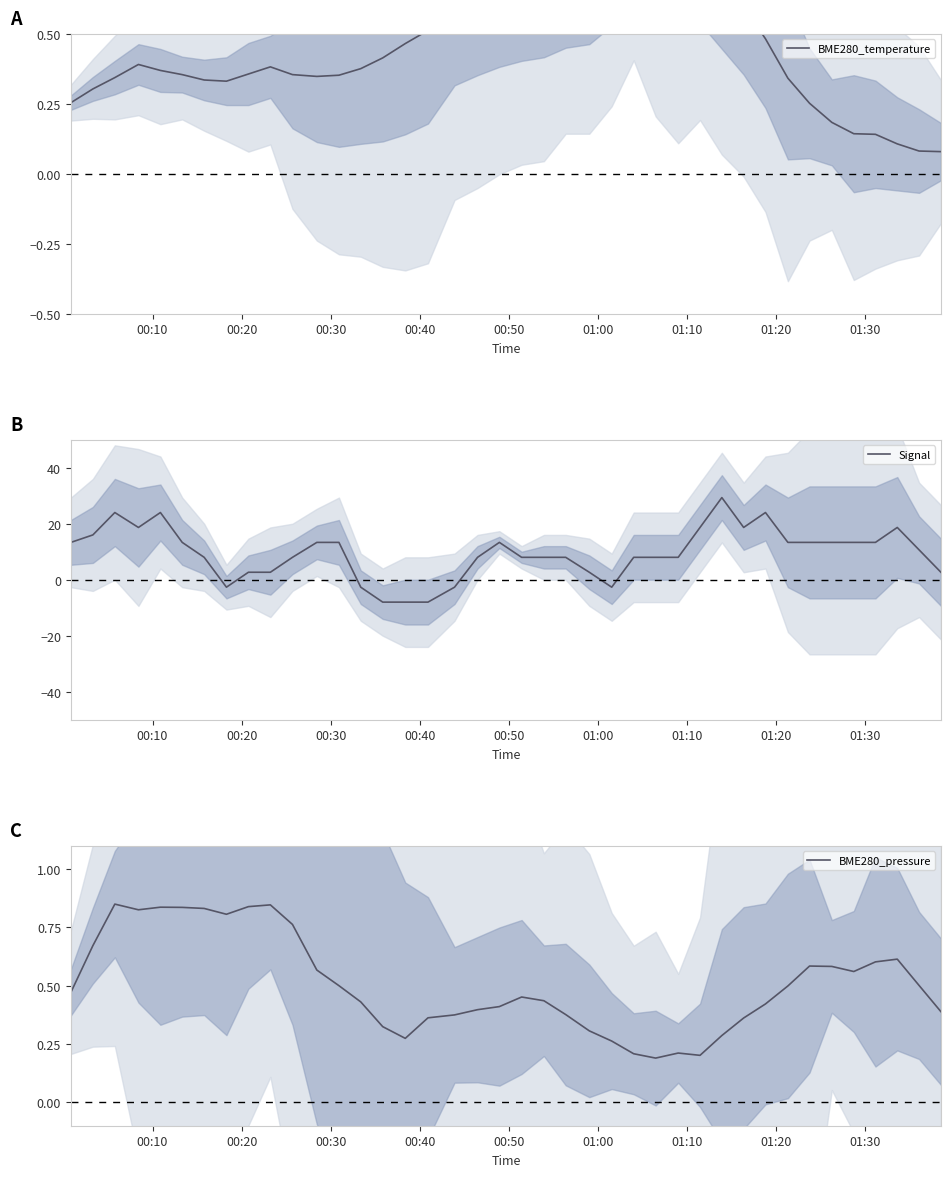

At how many categories does at least one series exceed 9?

20